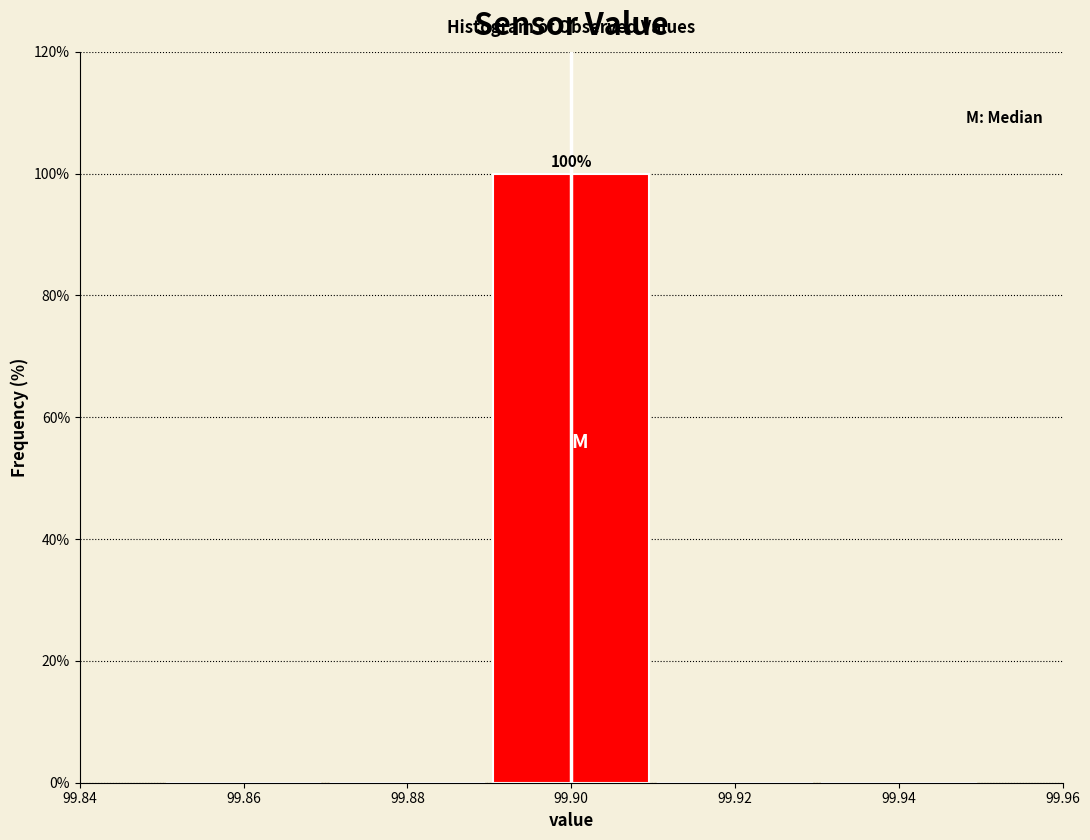

Over which range of the x-axis is the bar tallest?

99.89 to 99.91